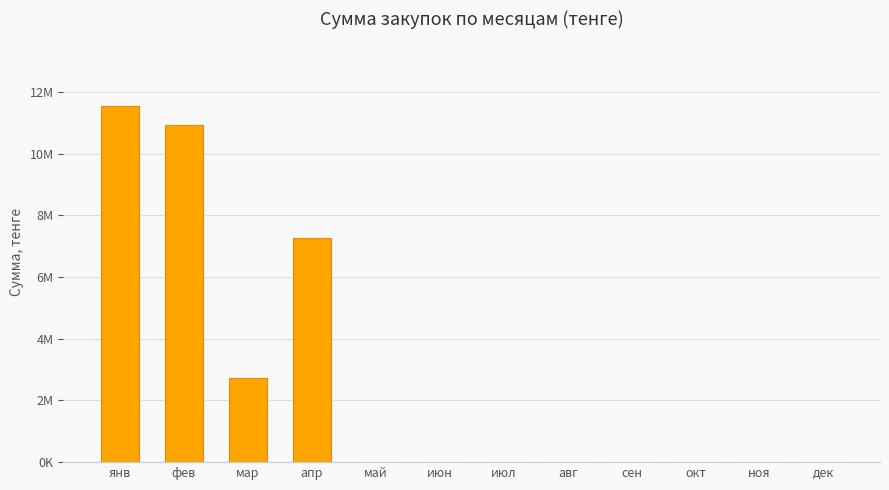

Reading left to right, transcribe all the data shown in this chart.

11561000	10939500	2717415	7266555	0	0	0	0	0	0	0	0